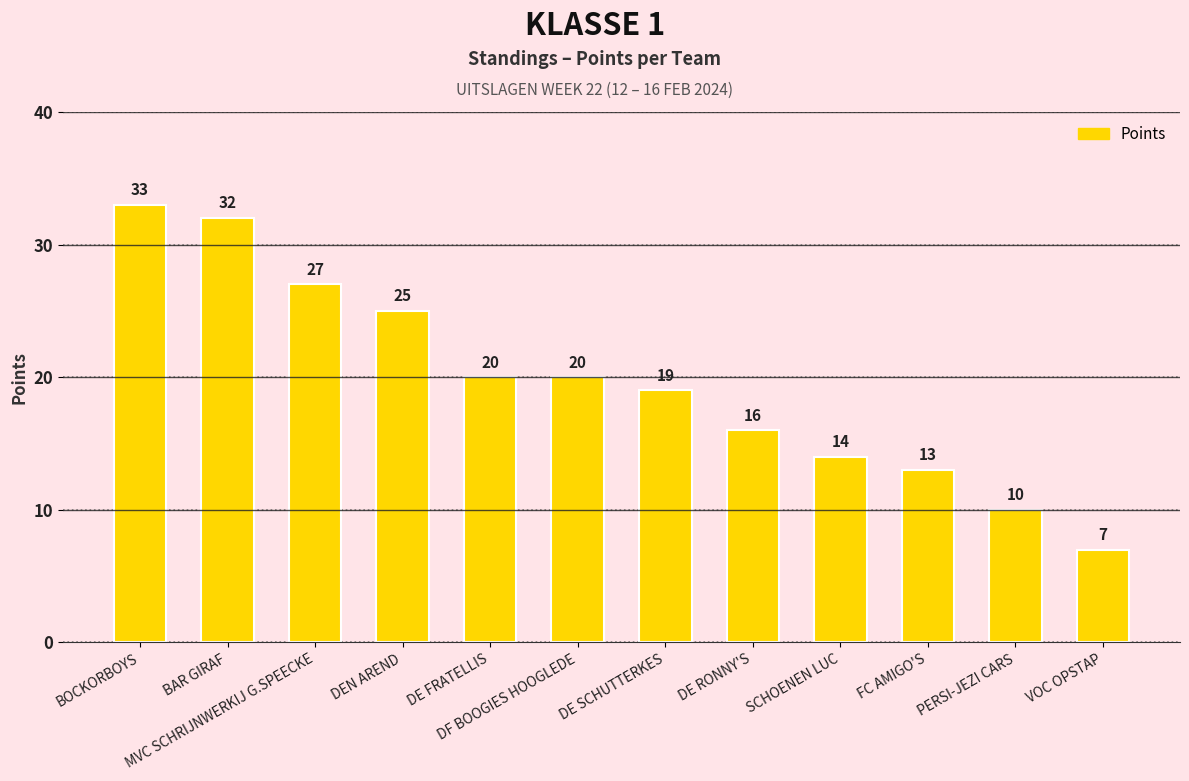

Which category has the highest value across all series?

BOCKORBOYS